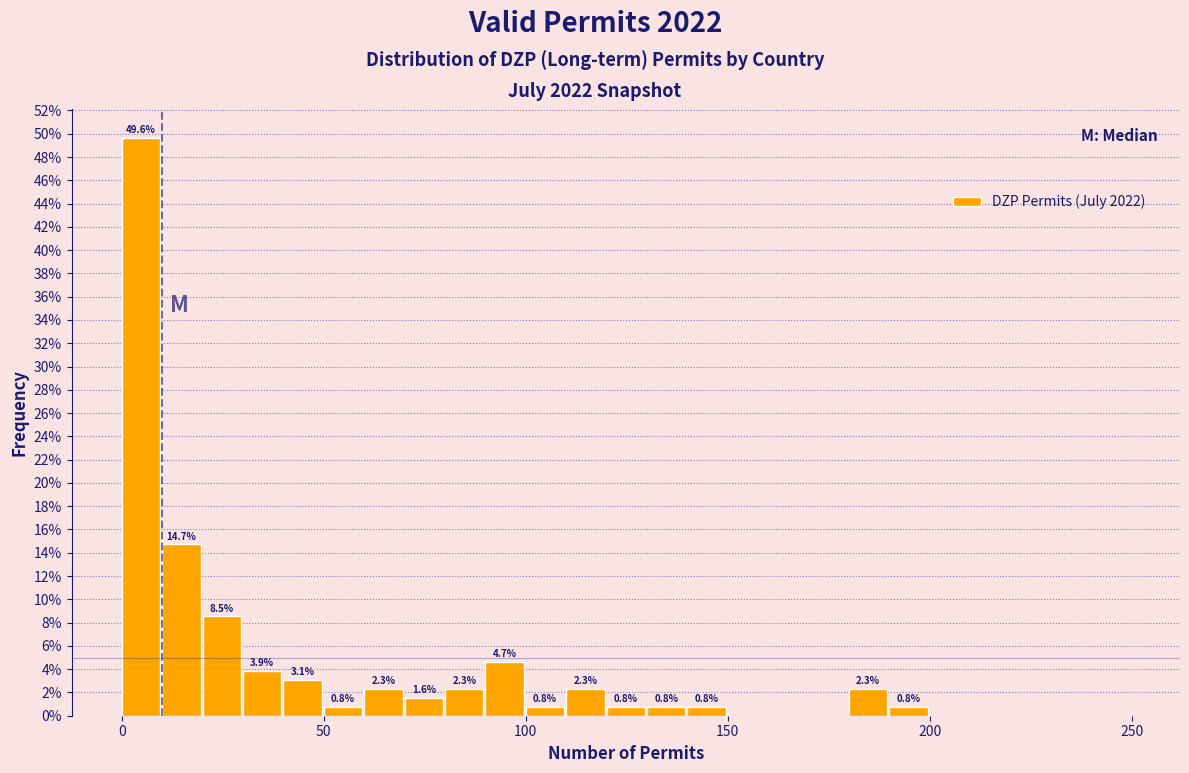

Read against the x-axis, roughly where is the centre of the tallest bar?

5